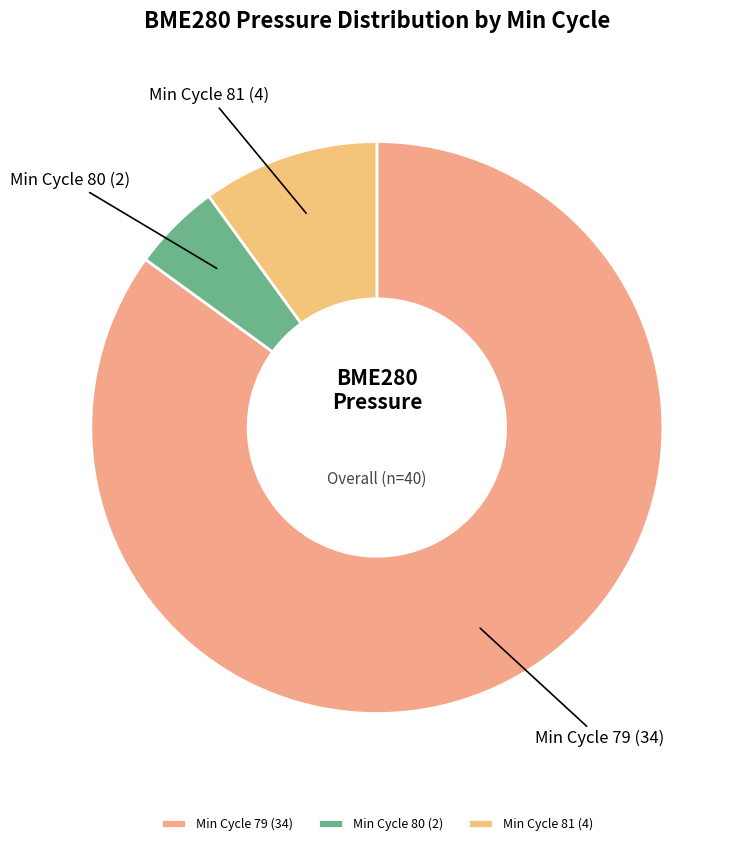

How many slices are in this pie chart?

3